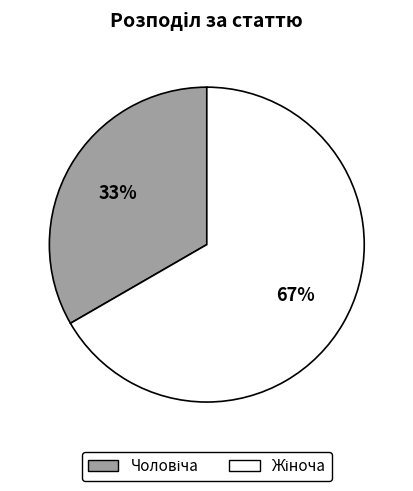

Is there any slice that represents more than half of the pie?

Yes